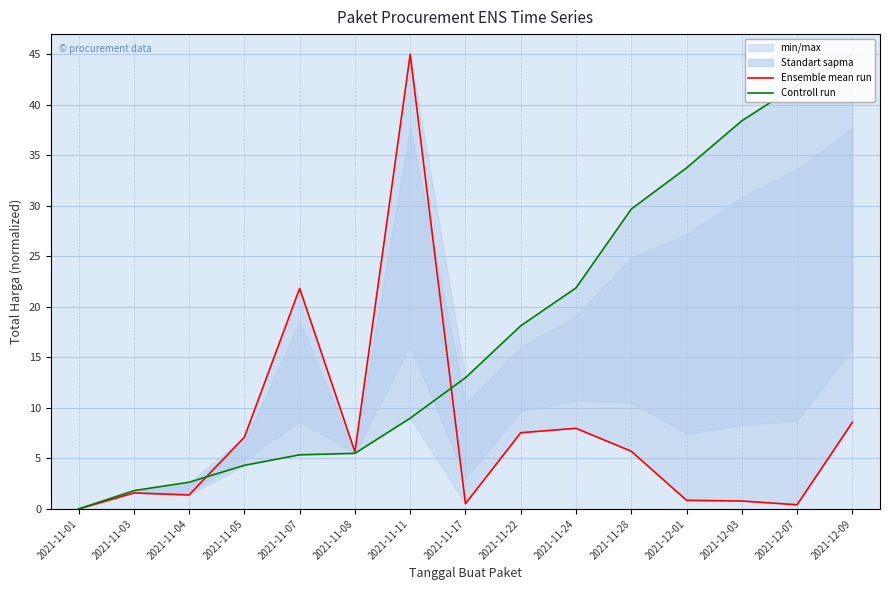

Reading left to right, transcribe all the data shown in this chart.

Ensemble mean run: 0.0	1.6	1.4	7.1	21.8	5.7	45.0	0.5	7.5	8.0	5.7	0.9	0.8	0.4	8.6
Controll run: 0.0	1.8	2.6	4.3	5.4	5.5	9.0	13.0	18.1	21.9	29.7	33.8	38.4	41.9	45.0